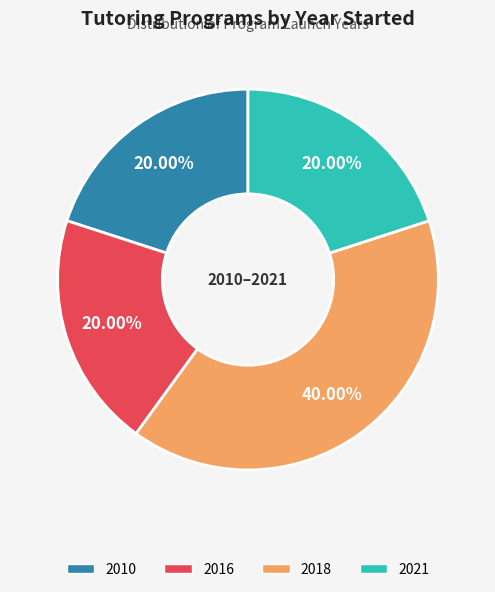

Is there any slice that represents more than half of the pie?

No